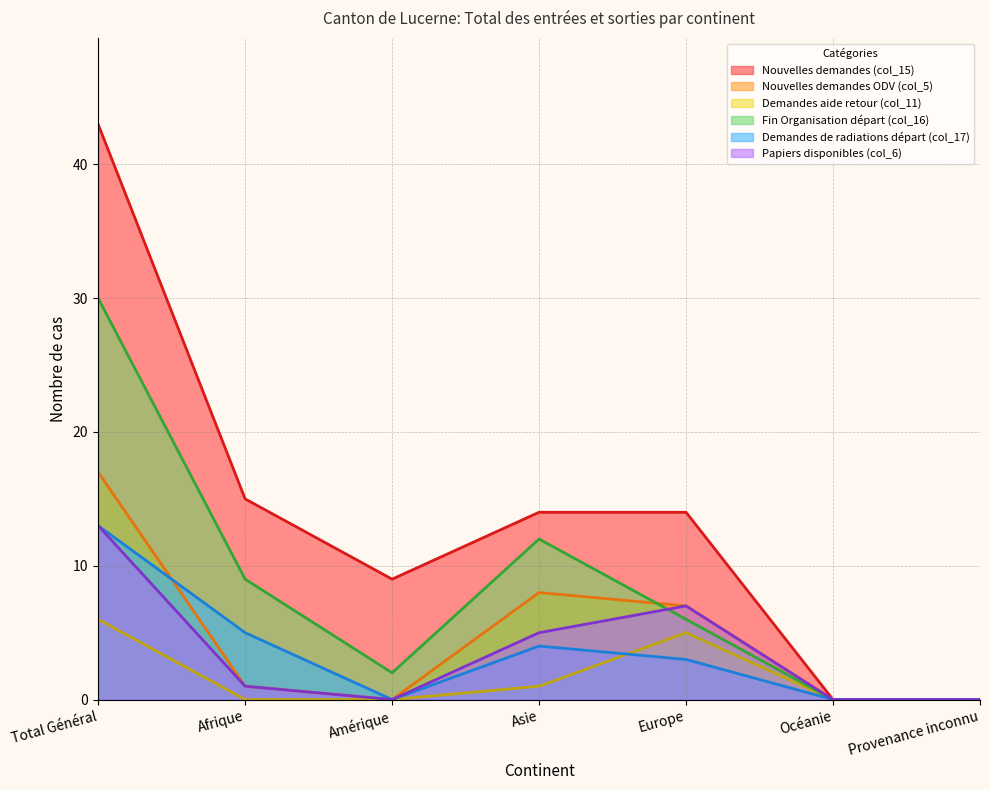

Which category has the lowest value in the Nouvelles demandes ODV (col_5) series?

Amérique